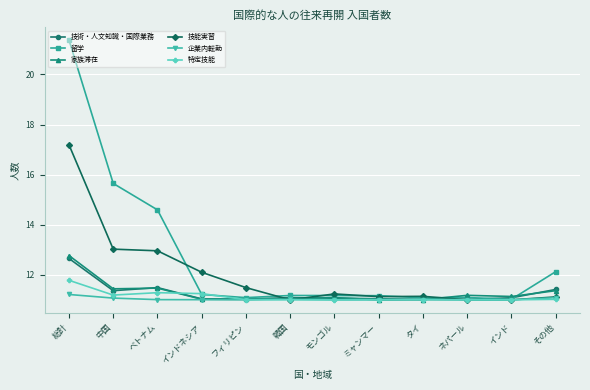

What value does the 家族滞在 series have at 韓国?

11.0